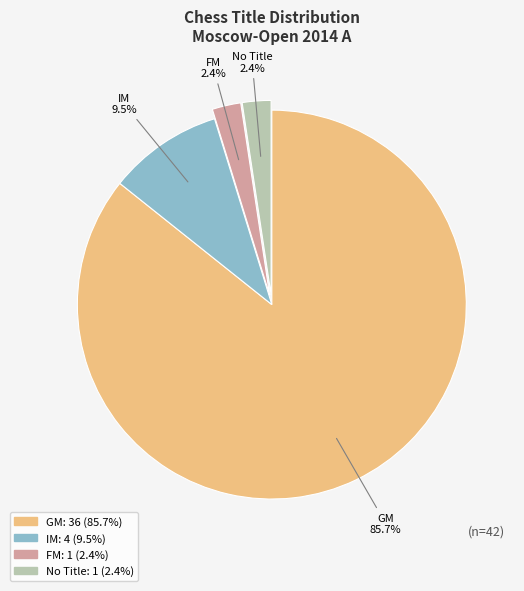

How many segments does this pie chart have?

4